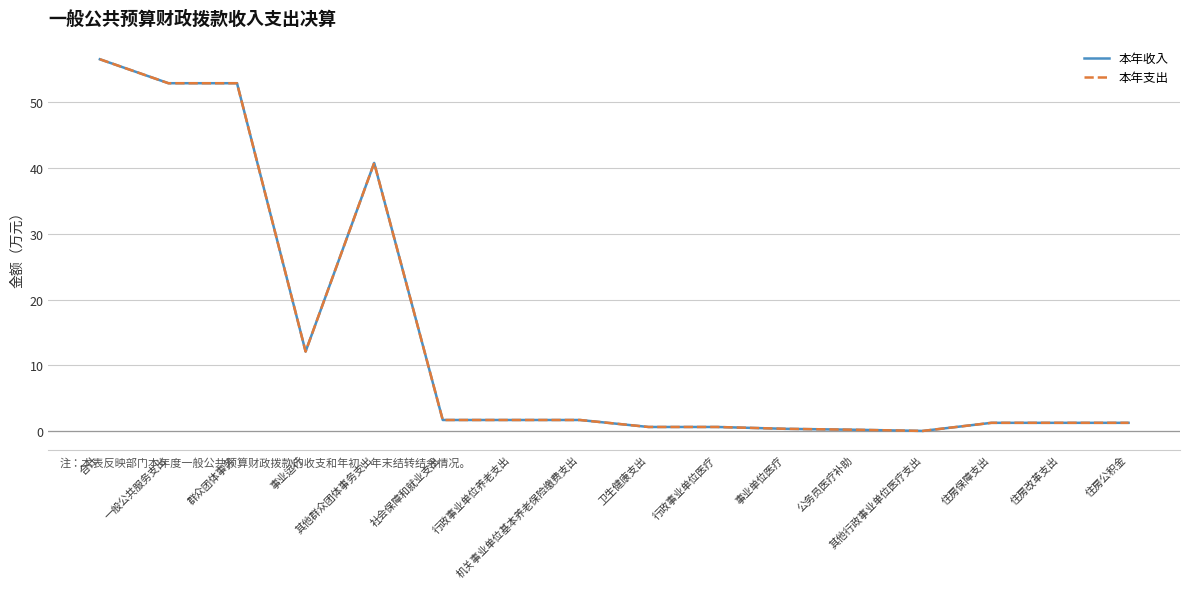

At which category does 本年支出 reach its first local valley?

事业运行